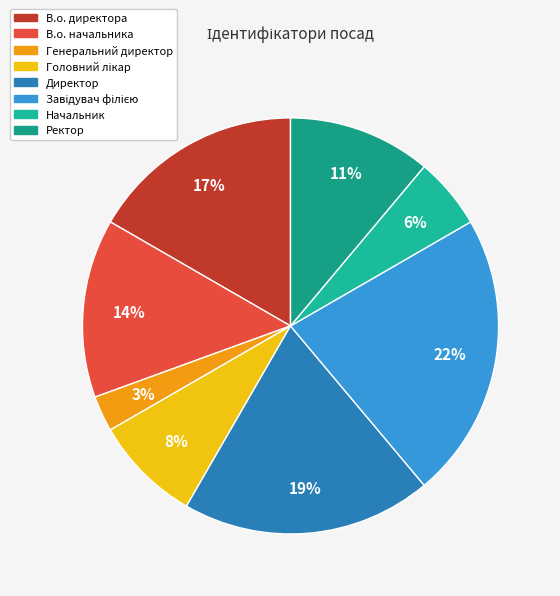

Is the sum of Завідувач філією and Начальник greater than half?

No